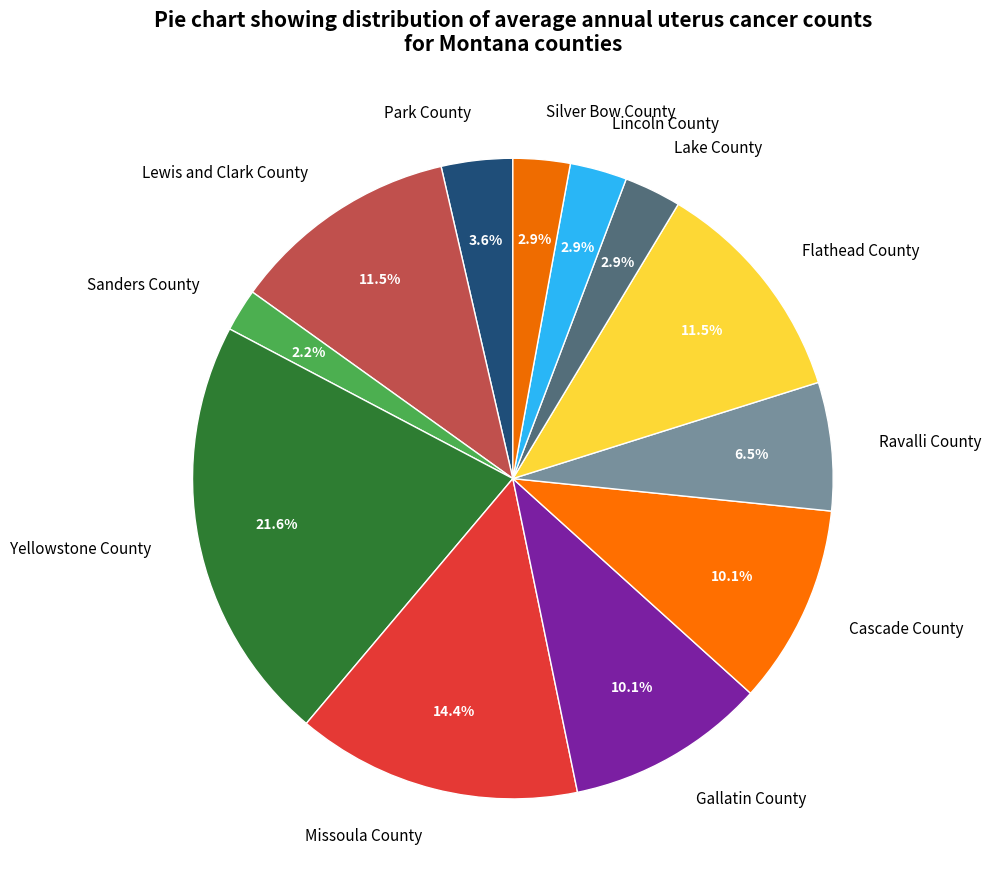

To the nearest percent, what is the average slice percentage?

8%